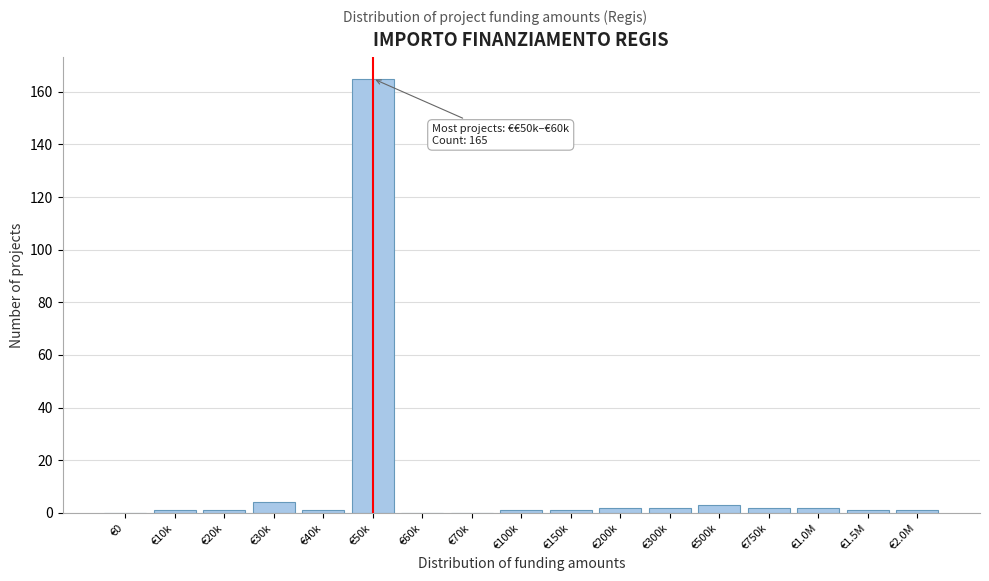

Reading left to right, transcribe all the data shown in this chart.

€0=0	€10k=1	€20k=1	€30k=4	€40k=1	€50k=165	€60k=0	€70k=0	€100k=1	€150k=1	€200k=2	€300k=2	€500k=3	€750k=2	€1.0M=2	€1.5M=1	€2.0M=1